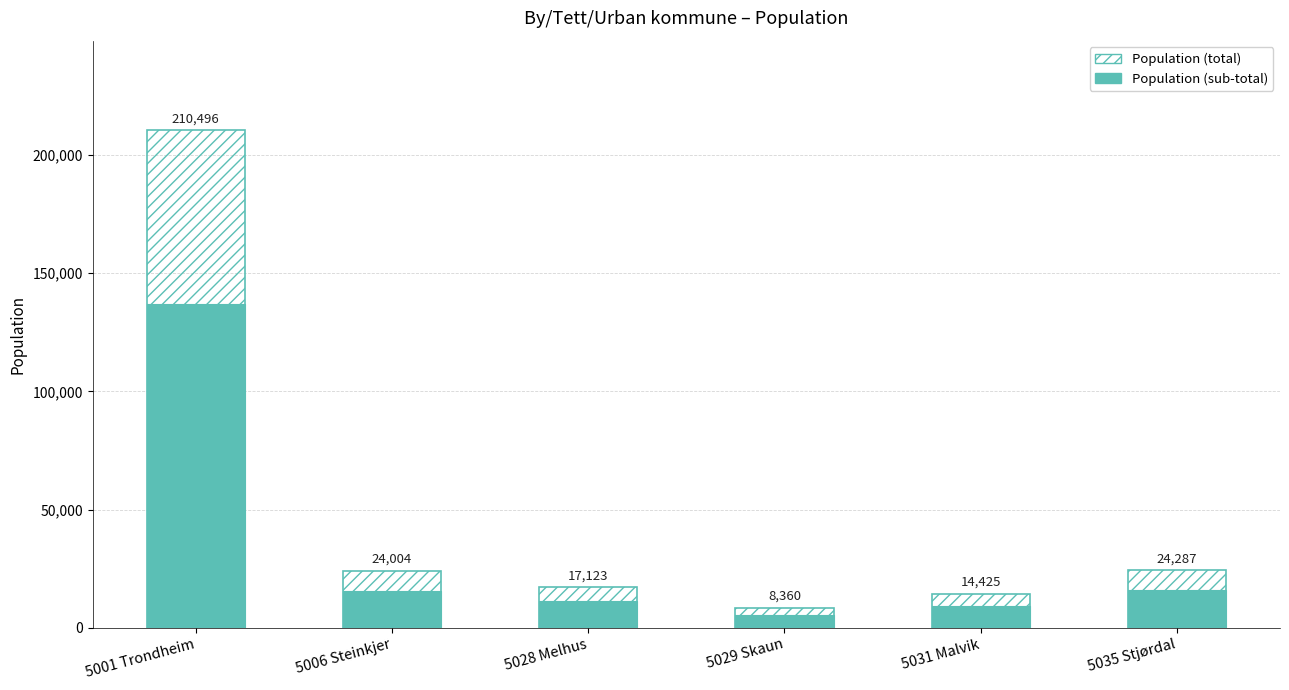

How many distinct data groups are displayed?

2